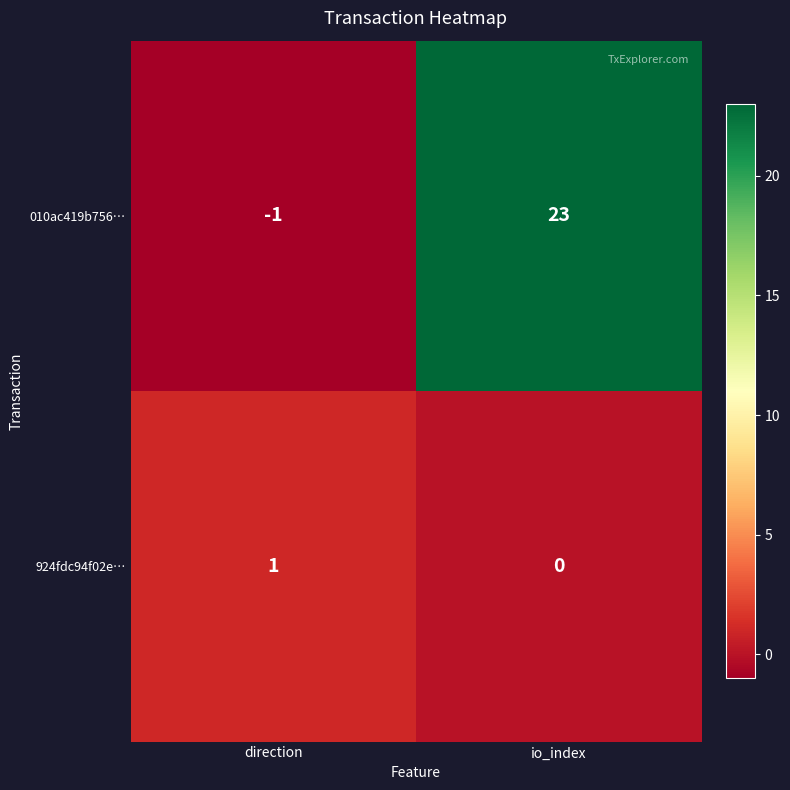

The 010ac419b756… series shows -2 at direction. True or false?

False